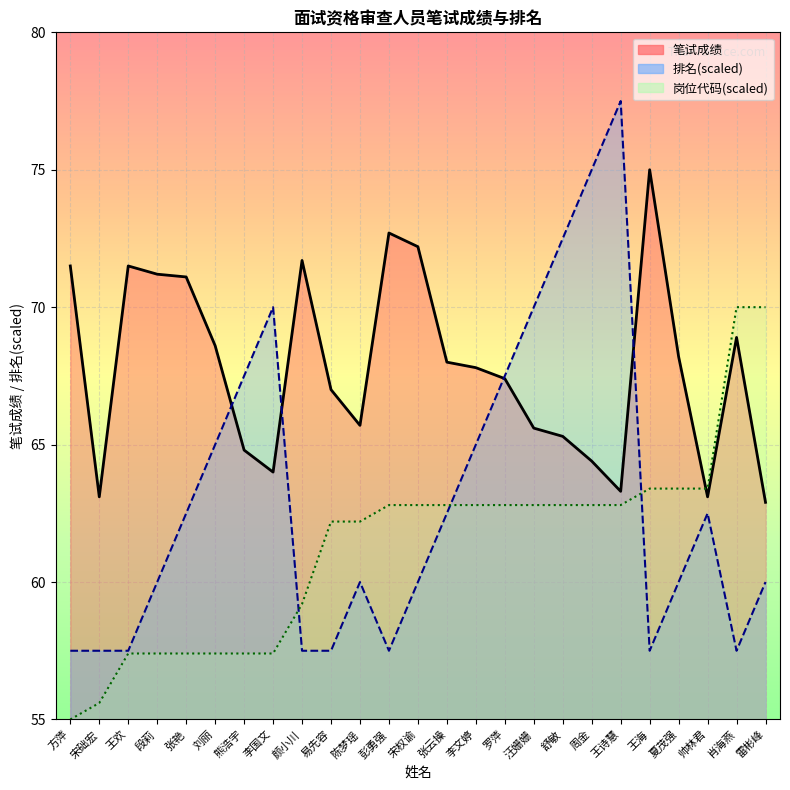

Between which two adjacent categories do 排名 and 笔试成绩 first intersect?

刘丽 and 熊浩宇